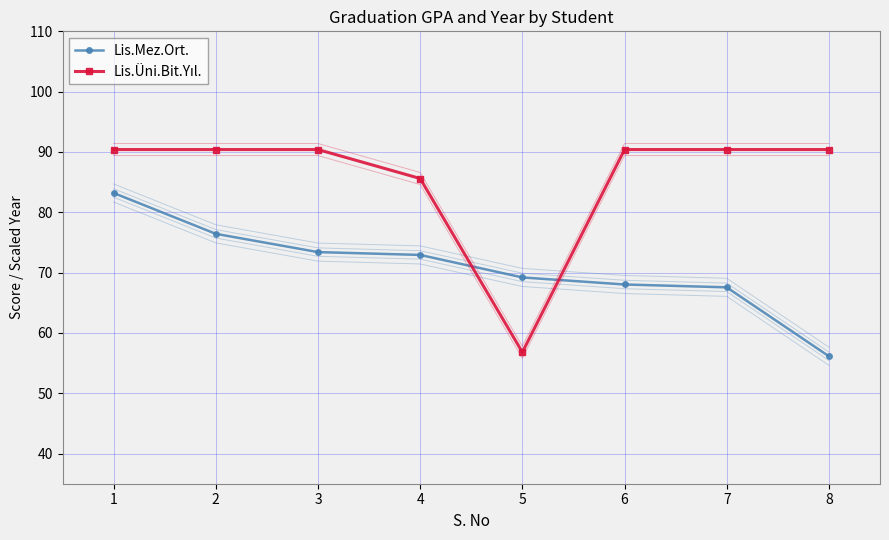

The Lis.Mez.Ort. series shows 27.6 at 1. True or false?

False